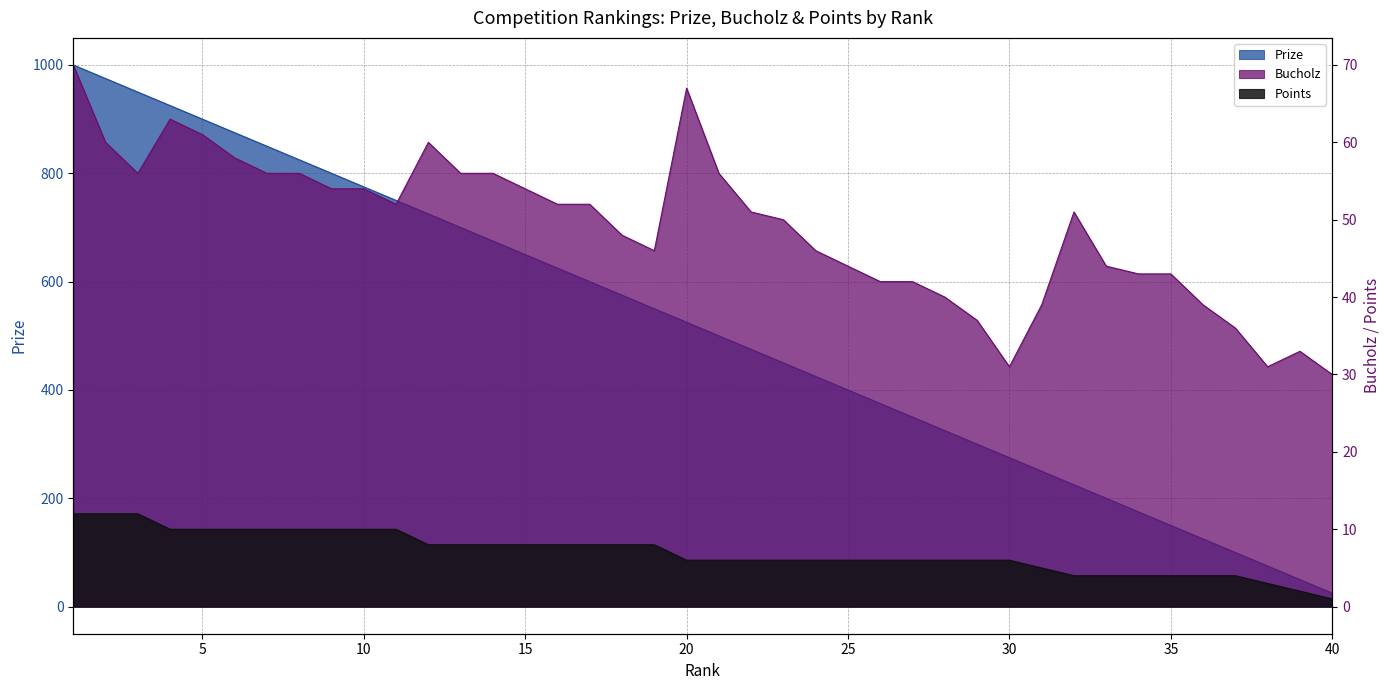

Reading right to left, what are all the values shown in this chart?

Prize: 25	50	75	100	125	150	175	200	225	250	275	300	325	350	375	400	425	450	475	500	525	550	575	600	625	650	675	700	725	750	775	800	825	850	875	900	925	950	975	1000
Bucholz: 30	33	31	36	39	43	43	44	51	39	31	37	40	42	42	44	46	50	51	56	67	46	48	52	52	54	56	56	60	52	54	54	56	56	58	61	63	56	60	70
Points: 1	2	3	4	4	4	4	4	4	5	6	6	6	6	6	6	6	6	6	6	6	8	8	8	8	8	8	8	8	10	10	10	10	10	10	10	10	12	12	12